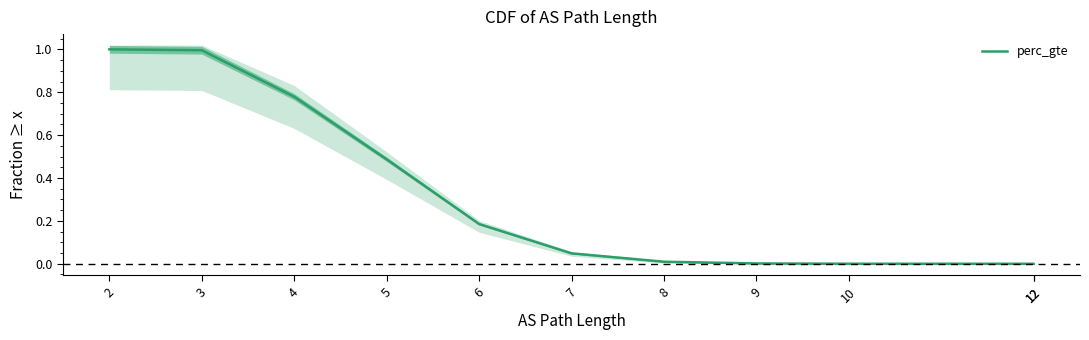

Does the chart display data point markers on the line(s)?

No